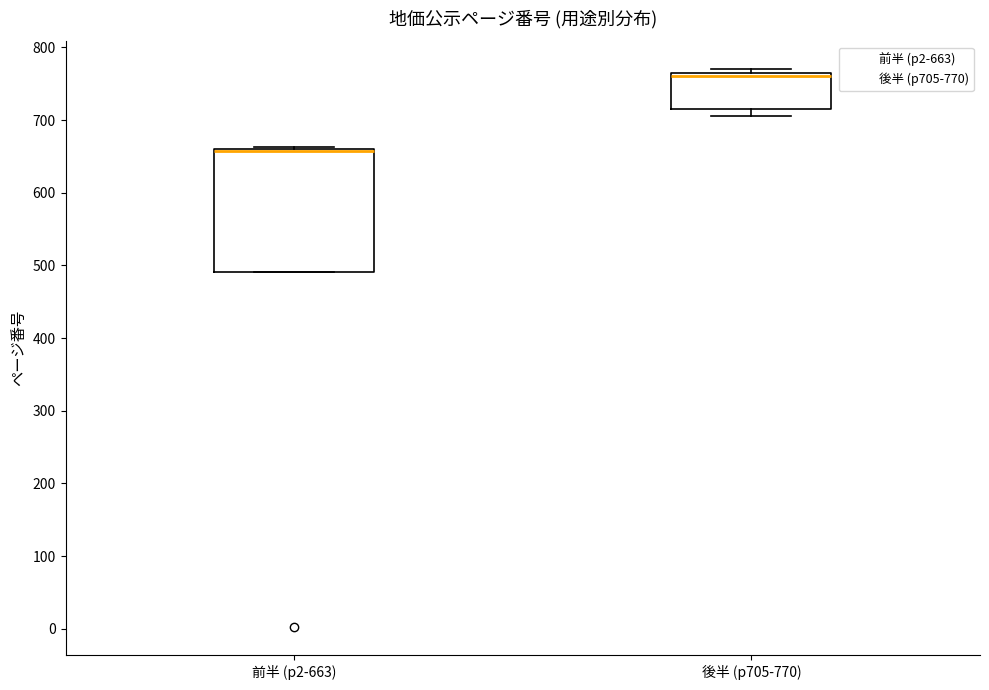

Reading left to right, transcribe this box plot: for each box, give where its median line is, the range the box spans, and where its two whiskers end, as read against the y-axis. The values are not printed on the chart, so give them approximately, as read against the axis.

前半 (p2-663): median 660 (just below the box's upper edge), box 490 to 660, whiskers 490 to 660
後半 (p705-770): median 760, box 720 to 770, whiskers 710 to 770 (just above the box's upper edge)